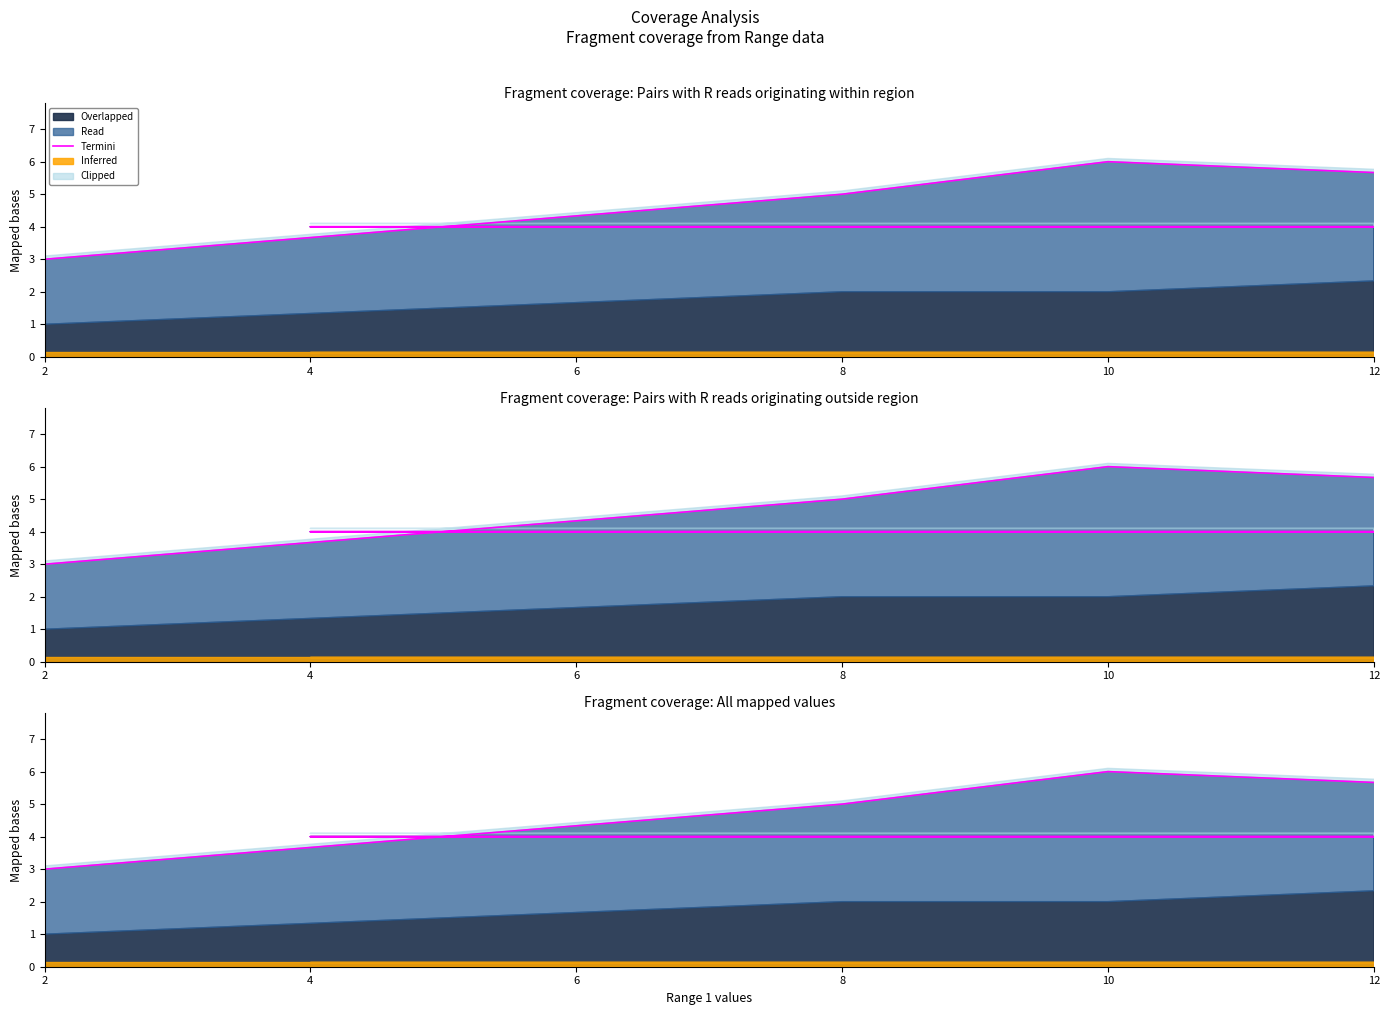

What is the difference between the maximum and second lowest values?

2